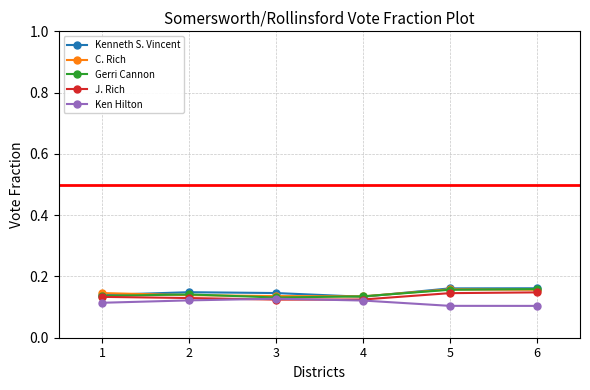

What is the total value across all series at 2?

0.7